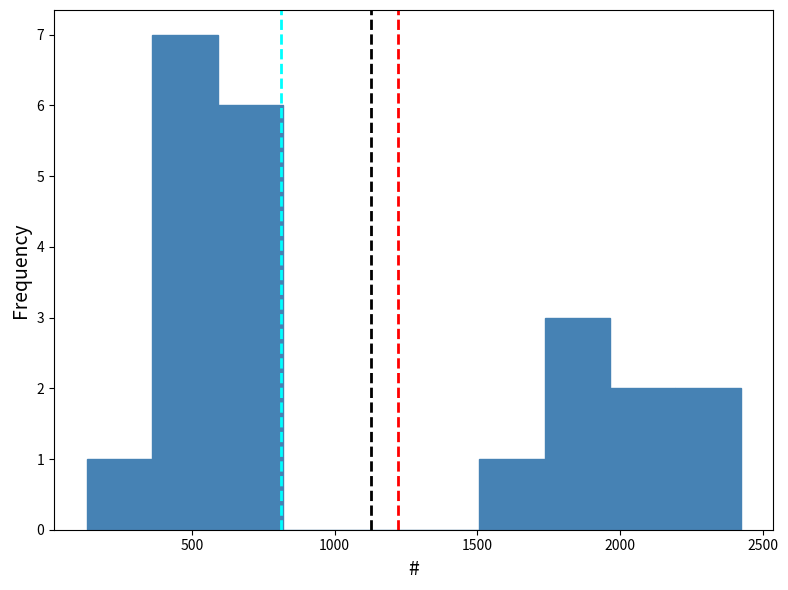

Reading left to right, list every bar in this chart as the range it spans on the x-axis followed by its height. Neither the bar edges nor the heights are printed on the chart, so give them approximately, as read against the axes.

150 to 350: 1
350 to 600: 7
600 to 800: 6
800 to 1050: 0
1050 to 1300: 0
1300 to 1500: 0
1500 to 1750: 1
1750 to 1950: 3
1950 to 2200: 2
2200 to 2400: 2